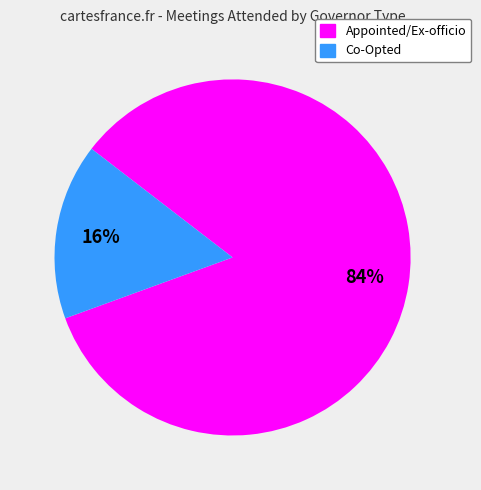

To the nearest percent, what is the difference between the largest and smallest slice percentages?

68%